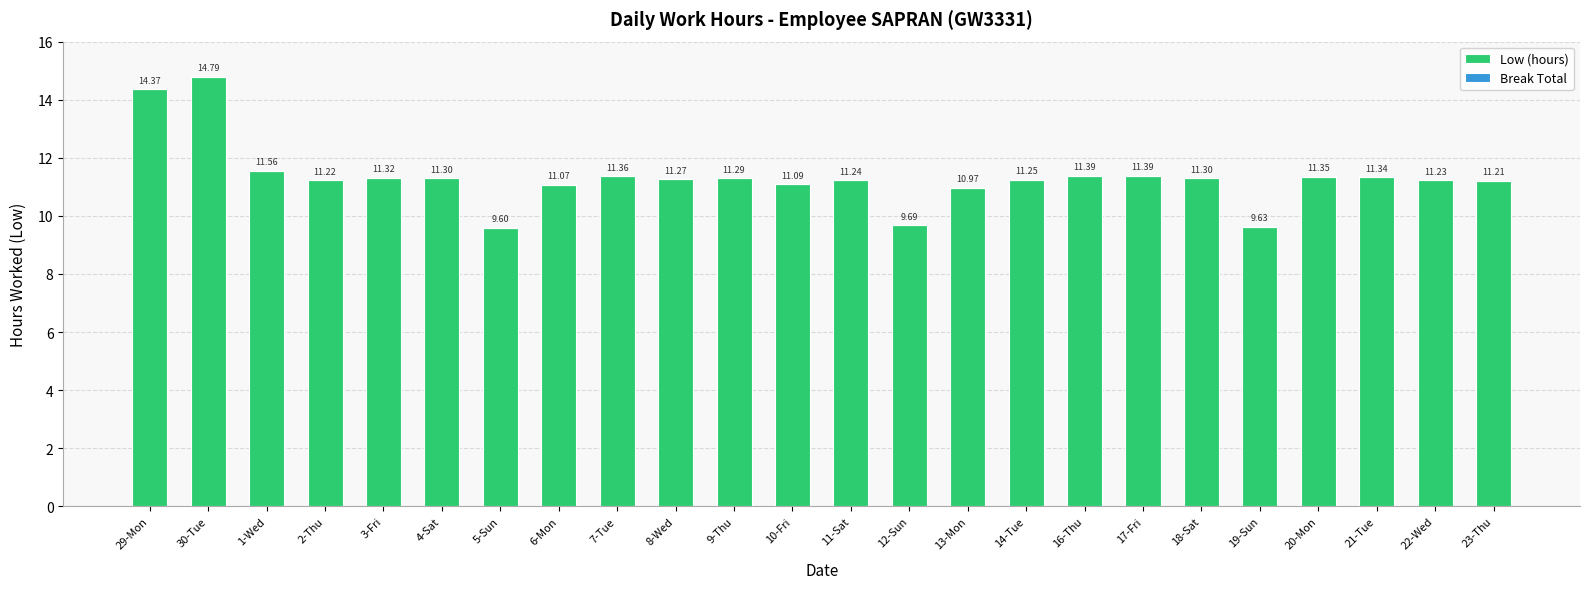

What is the change in value from 5-Sun to 17-Fri?

+1.8